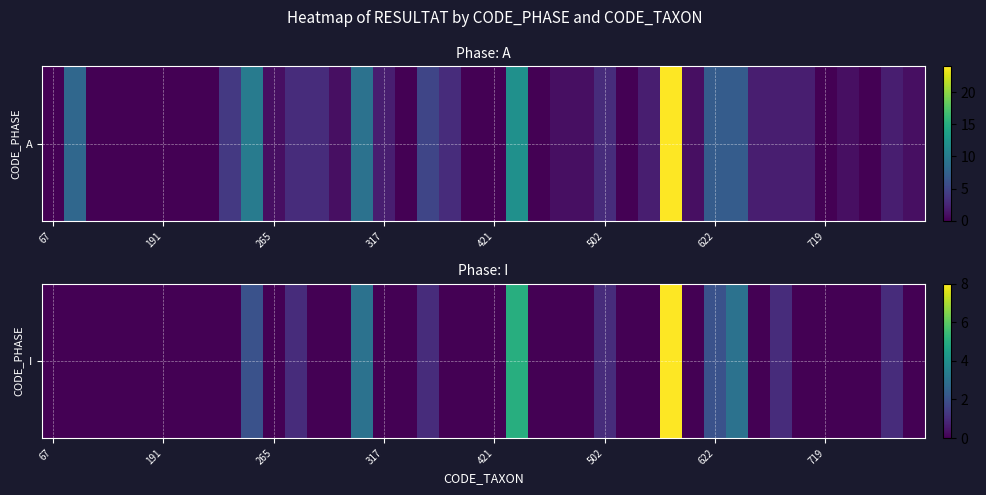

The chart shows a value of 5 at 14. True or false?

False